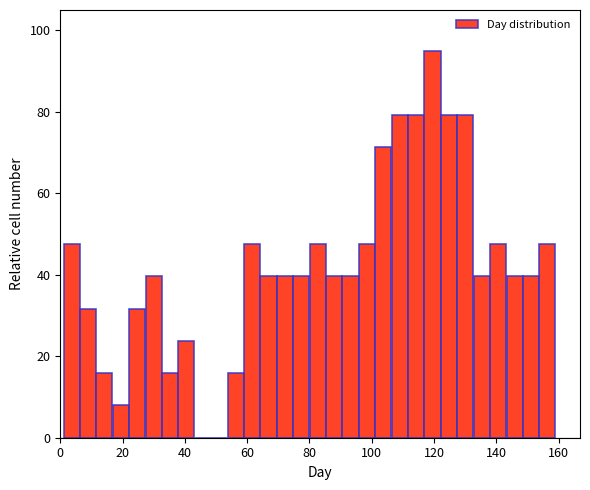

Read against the x-axis, roughly where is the centre of the tallest bar?

120